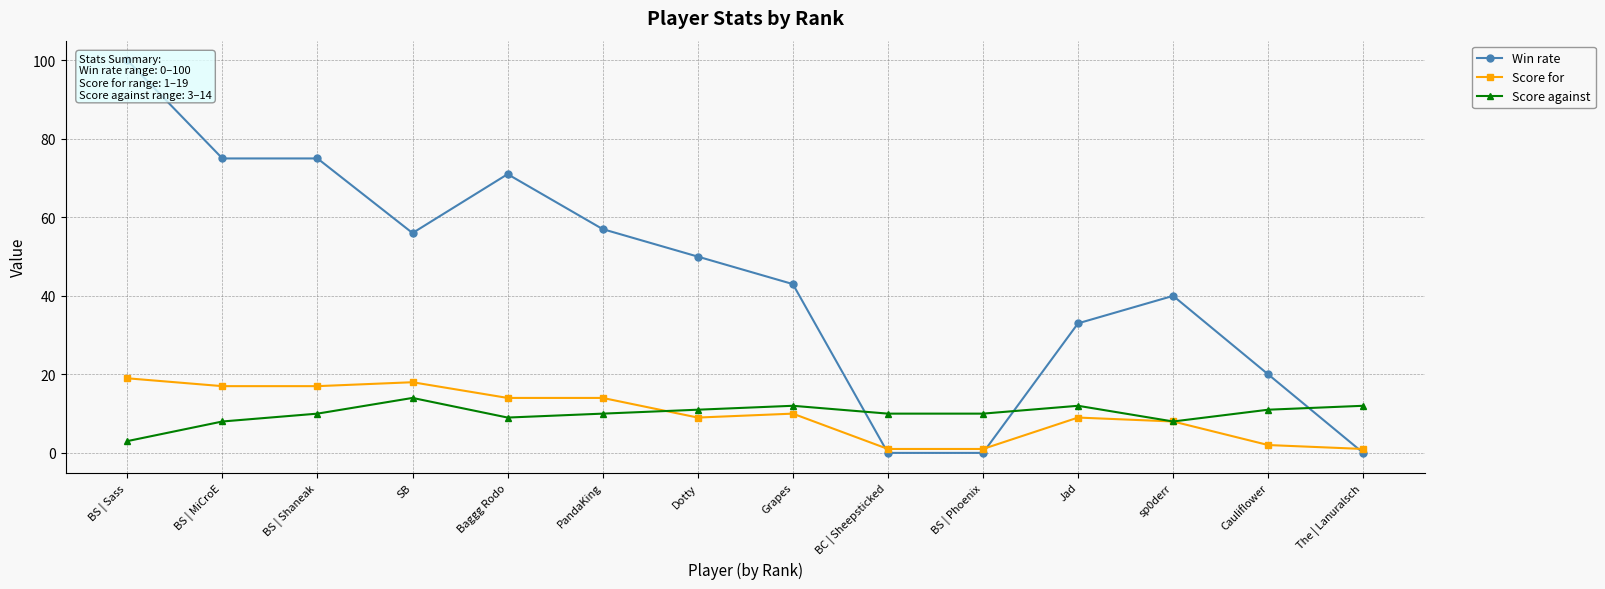

Reading left to right, transcribe all the data shown in this chart.

Win rate: 100	75	75	56	71	57	50	43	0	0	33	40	20	0
Score for: 19	17	17	18	14	14	9	10	1	1	9	8	2	1
Score against: 3	8	10	14	9	10	11	12	10	10	12	8	11	12